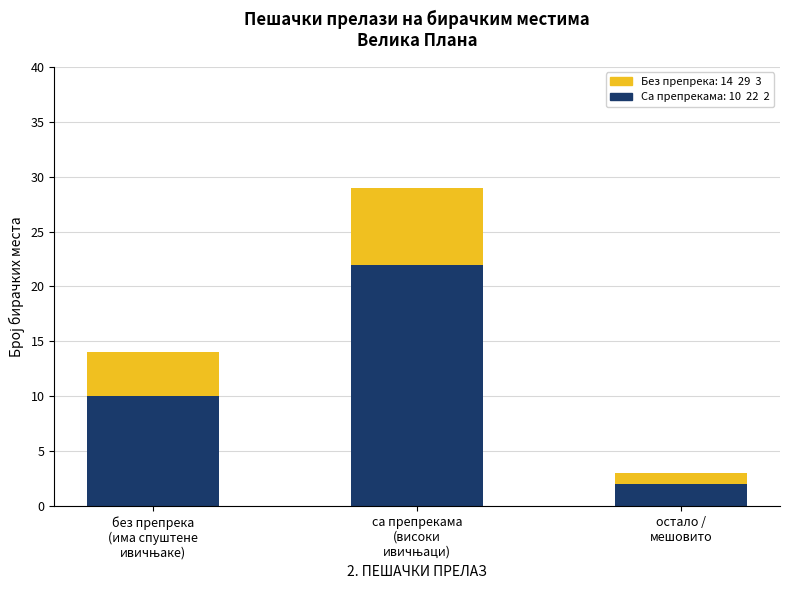

How many bars are there in total?

3